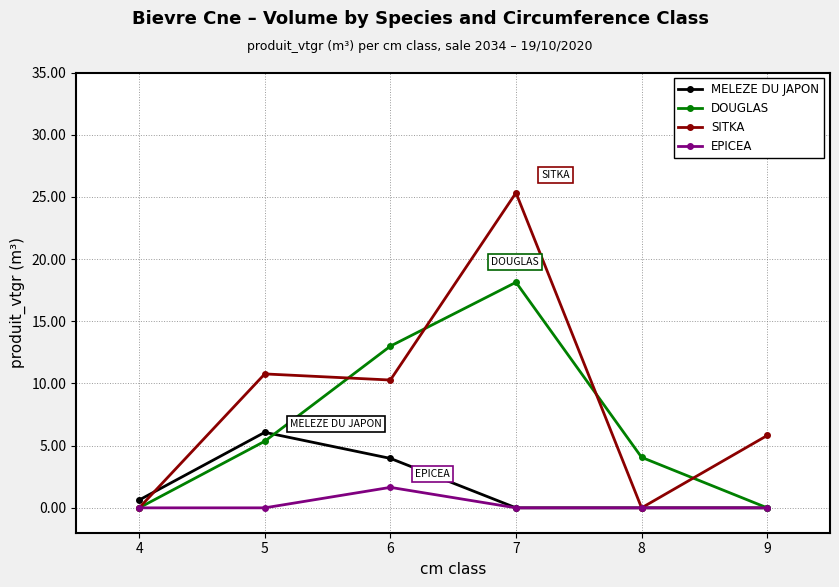

What is the highest value of the MELEZE DU JAPON series?

6.1